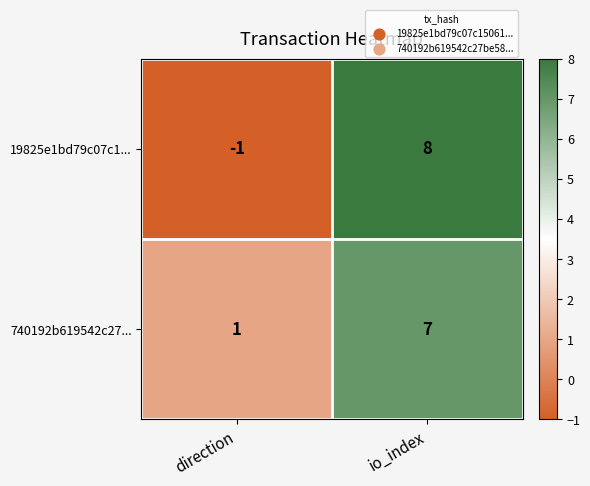

Where is 19825e1bd79c07c1... nearest to the value 3?

direction